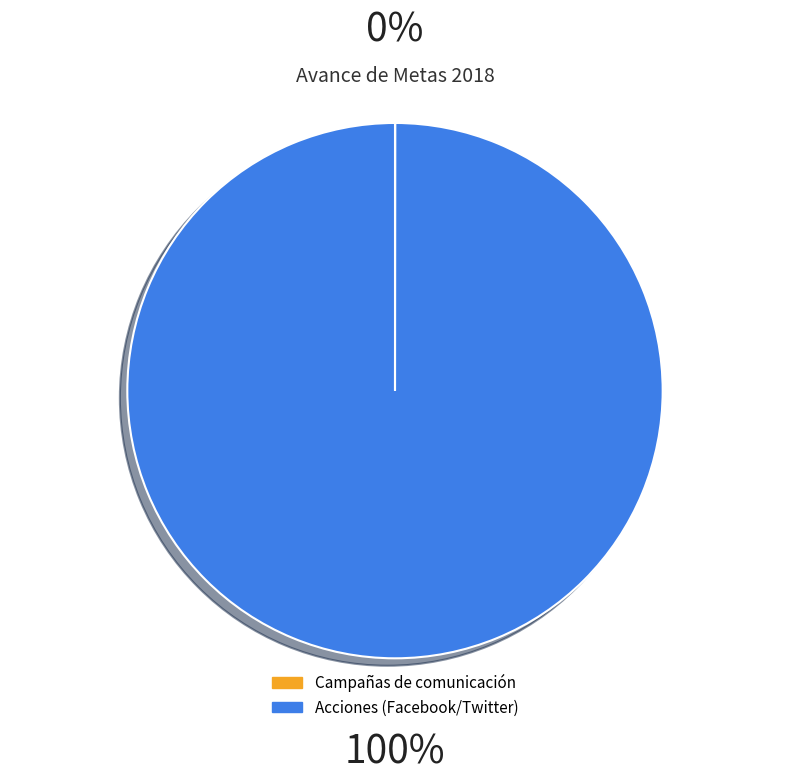

Which category has the biggest portion of the pie?

Acciones (Facebook/Twitter)